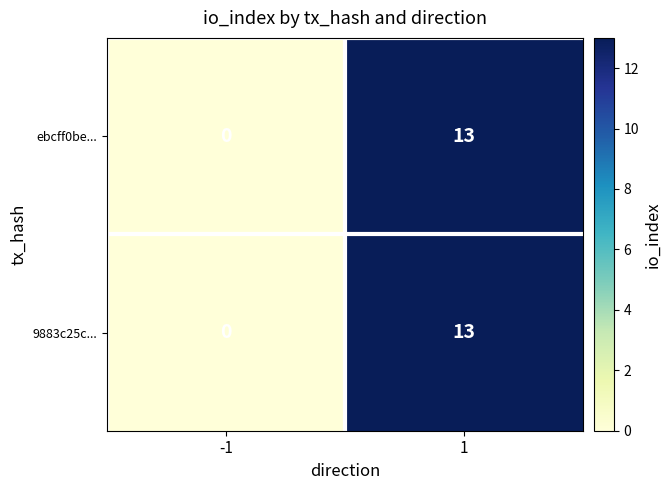

True or false: 9883c25c... has a value of 19 at 1.

False